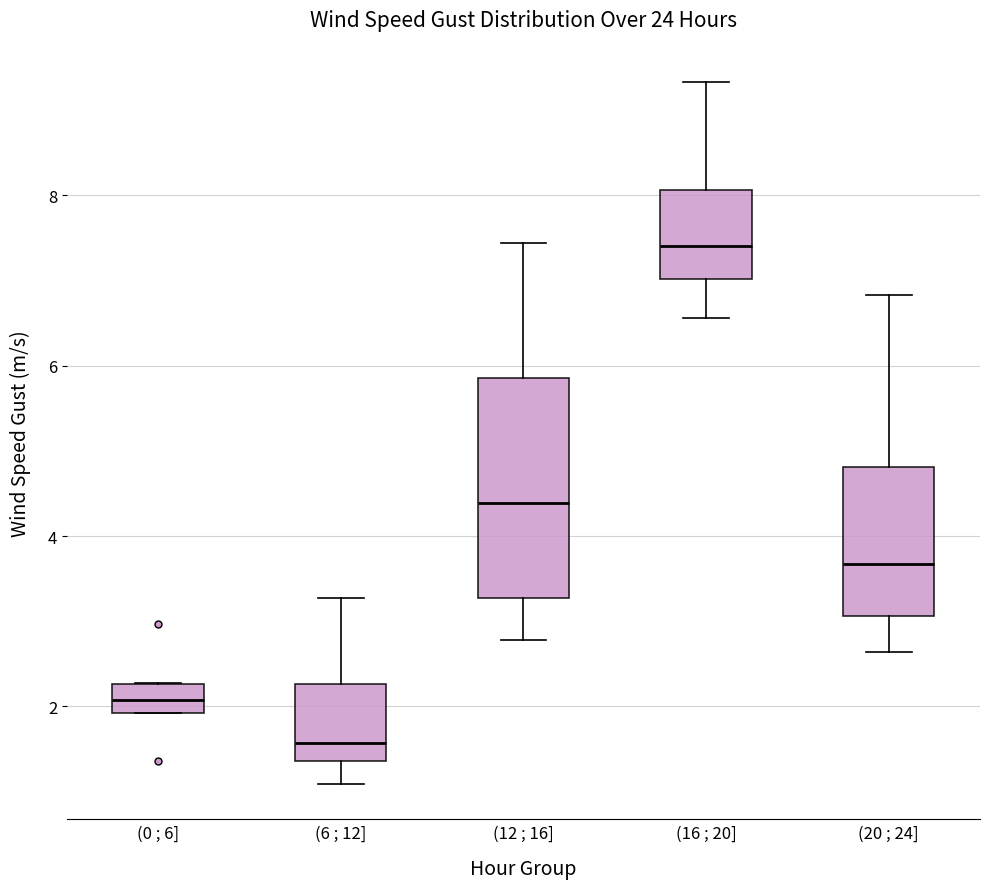

Which box is the tallest, from its lower edge to its upper edge?

(12 ; 16]